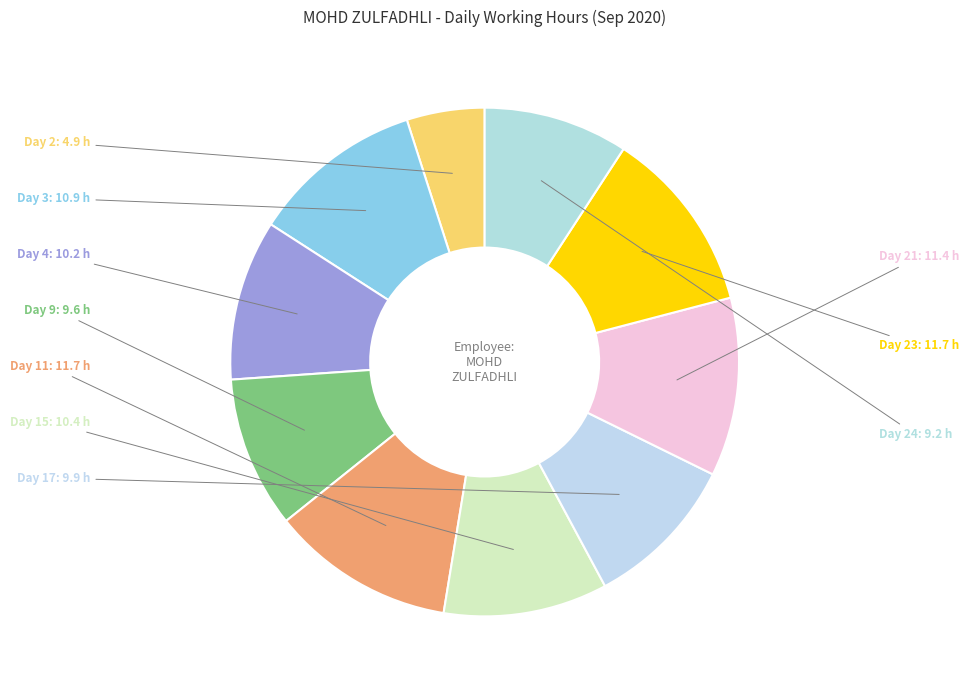

How many slices are in this pie chart?

10